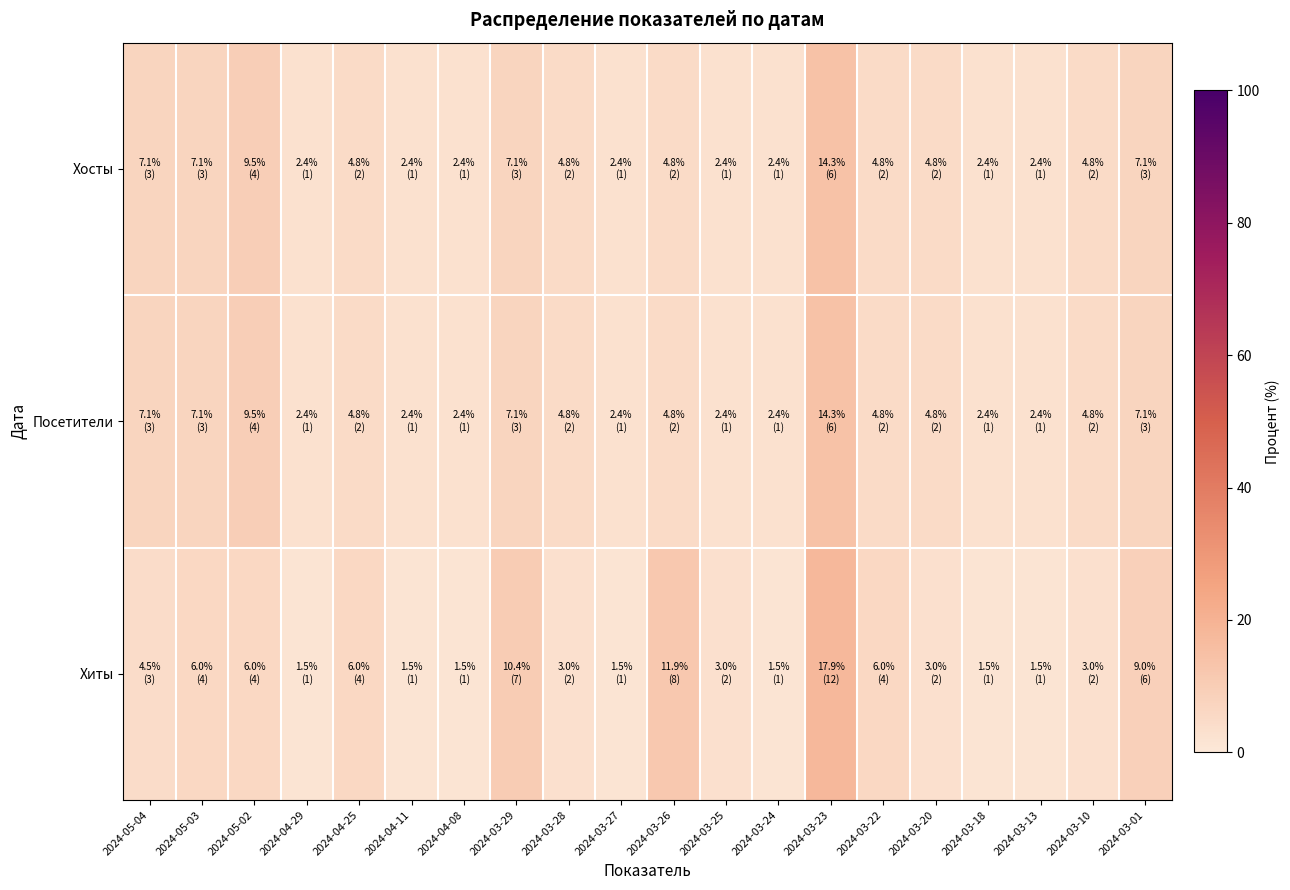

Which has a higher value, 2024-04-25 or 2024-03-22?

2024-04-25